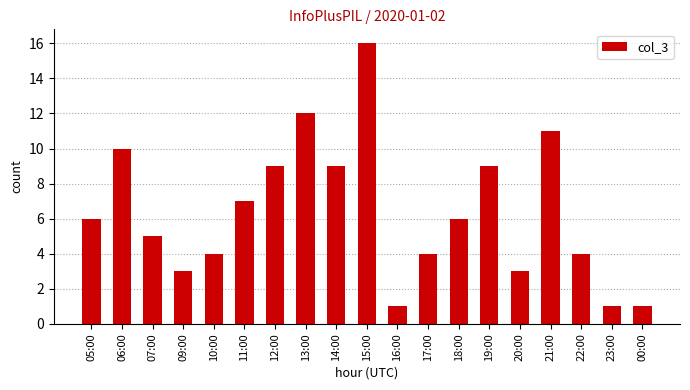

How many series are shown in this chart?

1